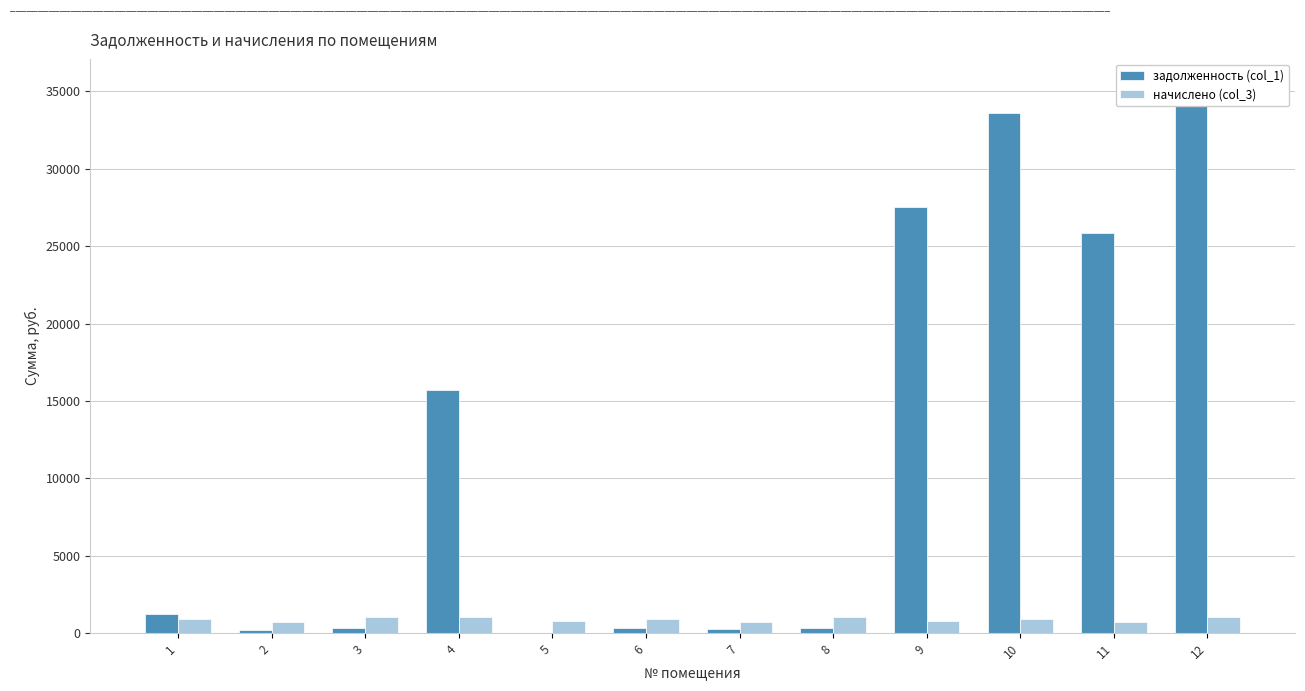

How many groups of bars are there?

12